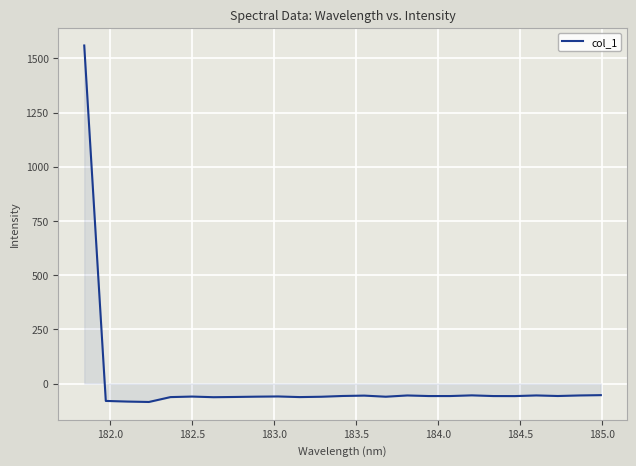

How many lines are shown in the chart?

1